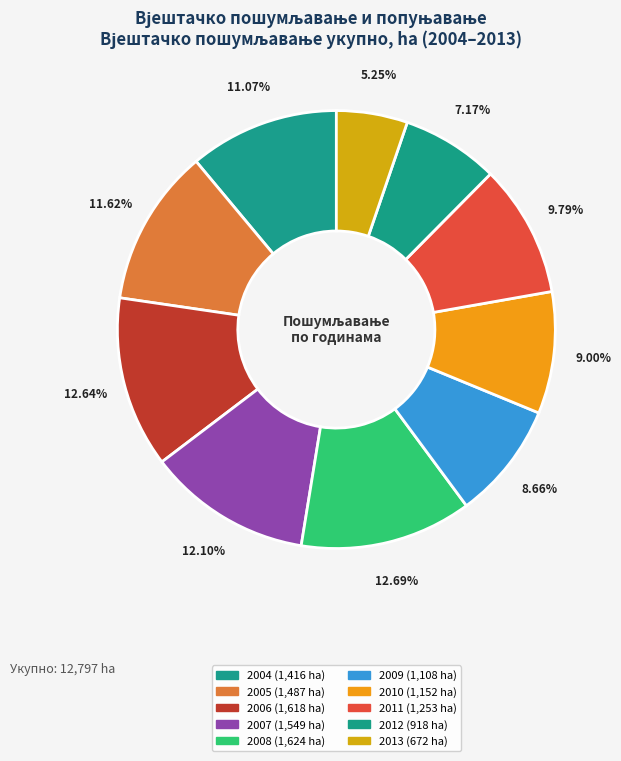

Rank the categories by value from lowest to highest.

2013, 2012, 2009, 2010, 2011, 2004, 2005, 2007, 2006, 2008